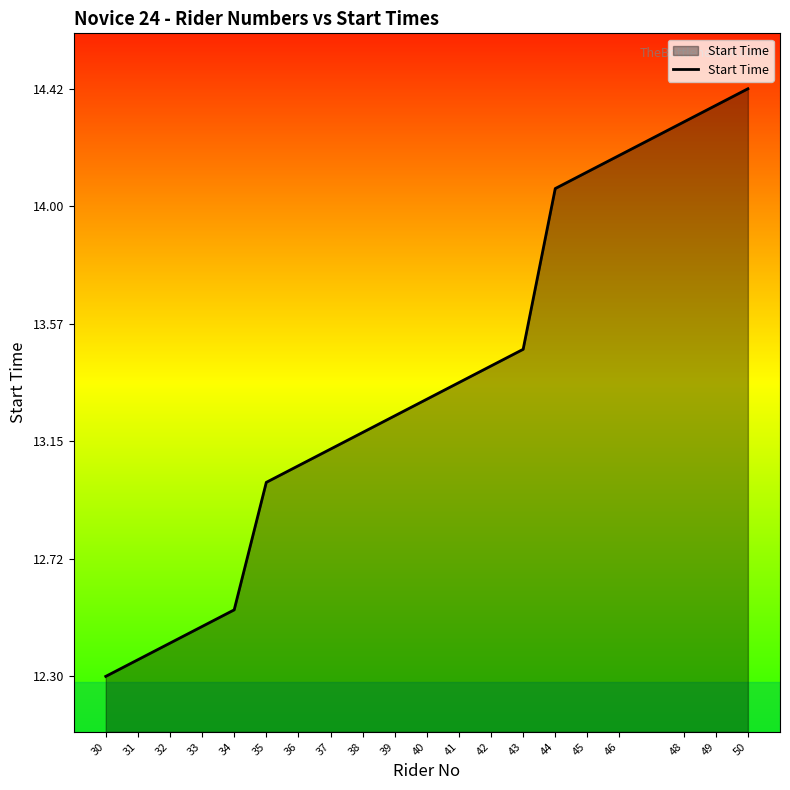

What is the difference between the maximum and minimum values?

2.1